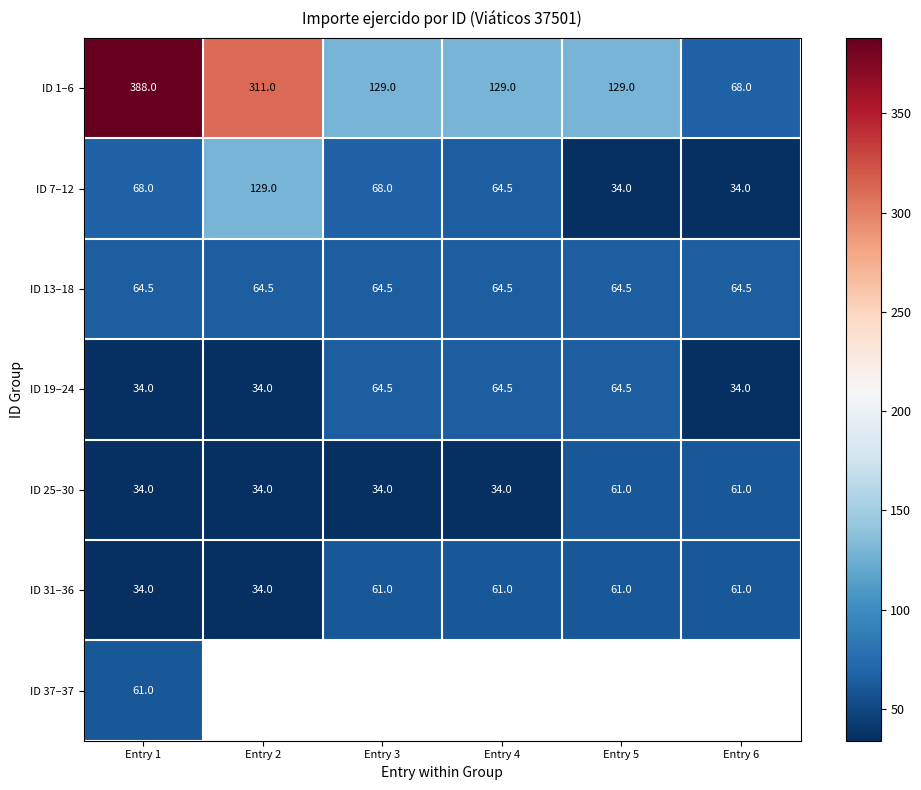

The value of ID 13–18 at Entry 4 is 64.5. True or false?

True